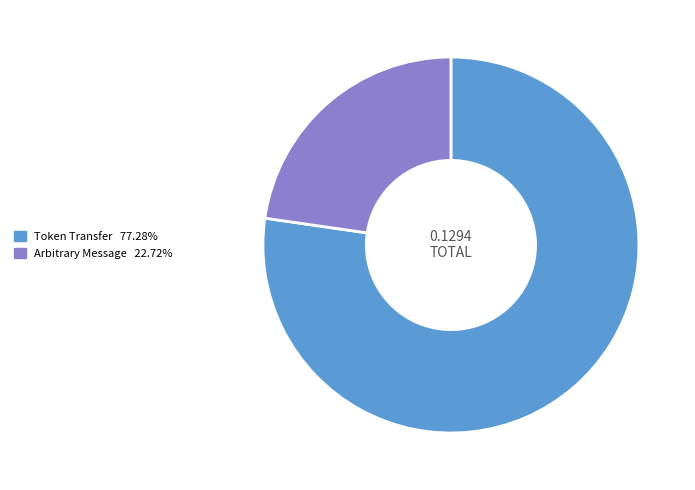

Is the sum of Token Transfer and Arbitrary Message greater than half?

Yes